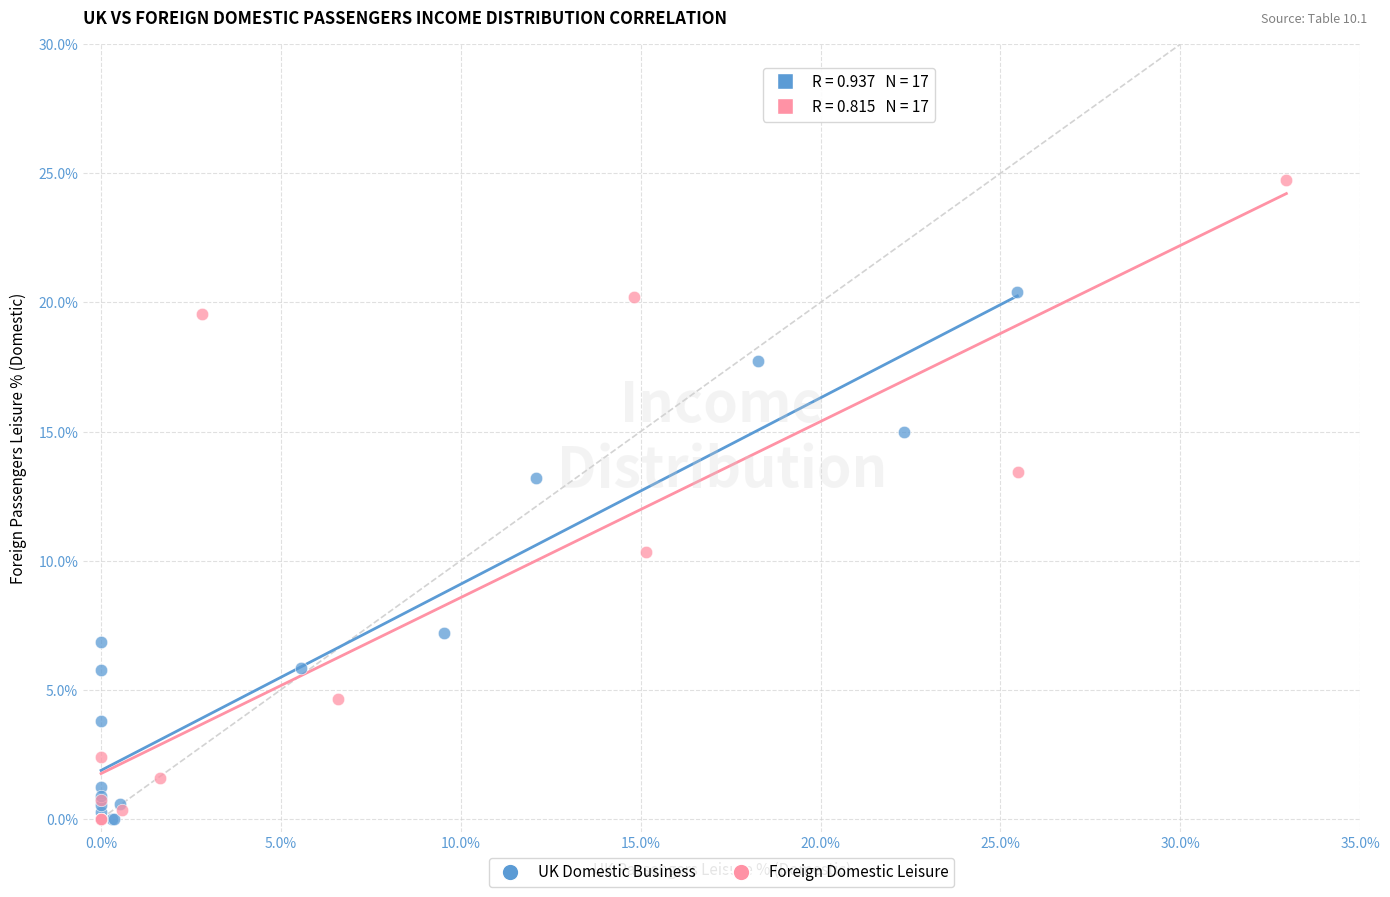

What are all the series names shown in the legend?

UK Domestic Business, Foreign Domestic Leisure